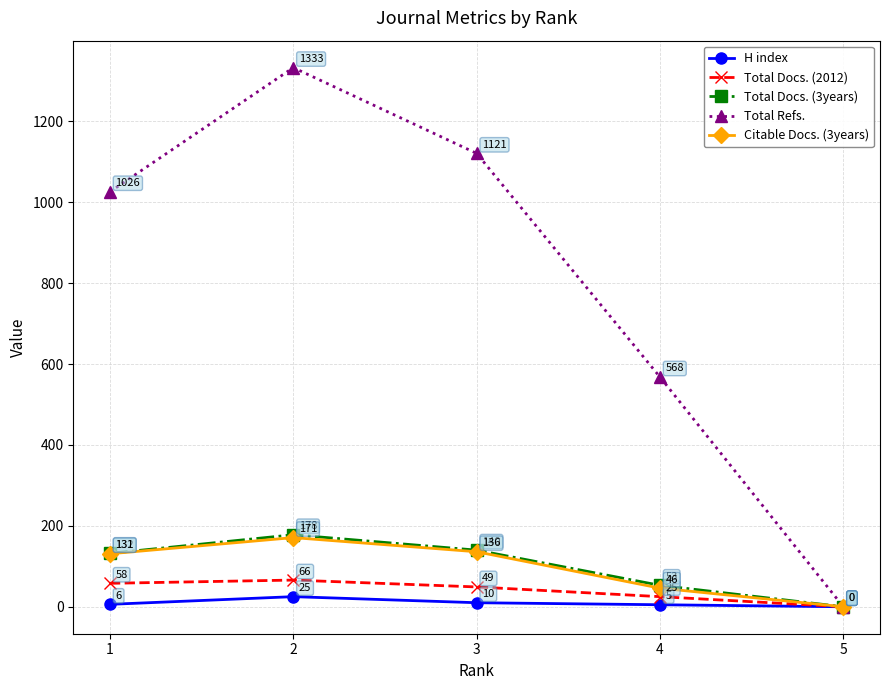

How many lines are shown in the chart?

5